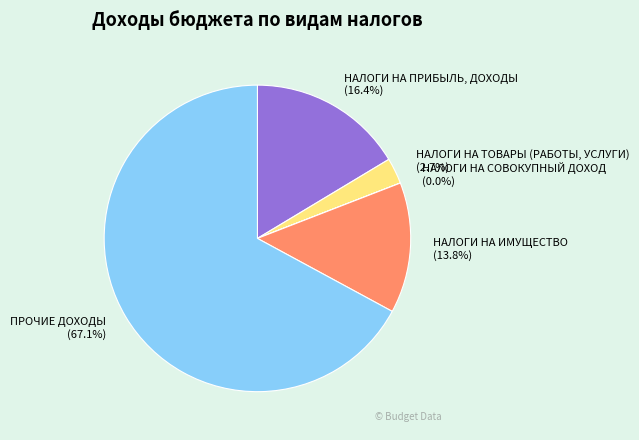

To the nearest percent, what is the average slice percentage?

20%